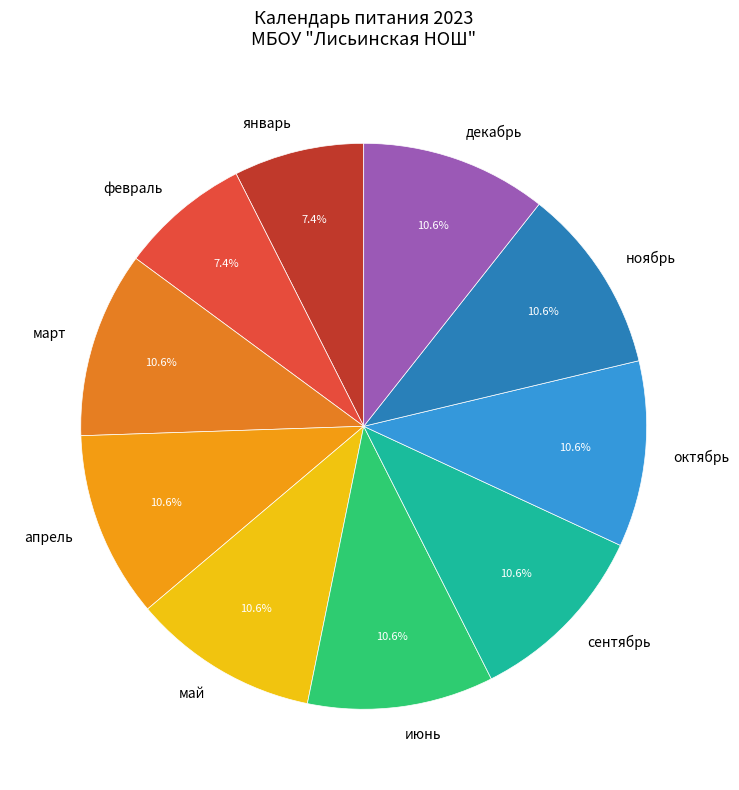

Is there any slice that represents more than half of the pie?

No